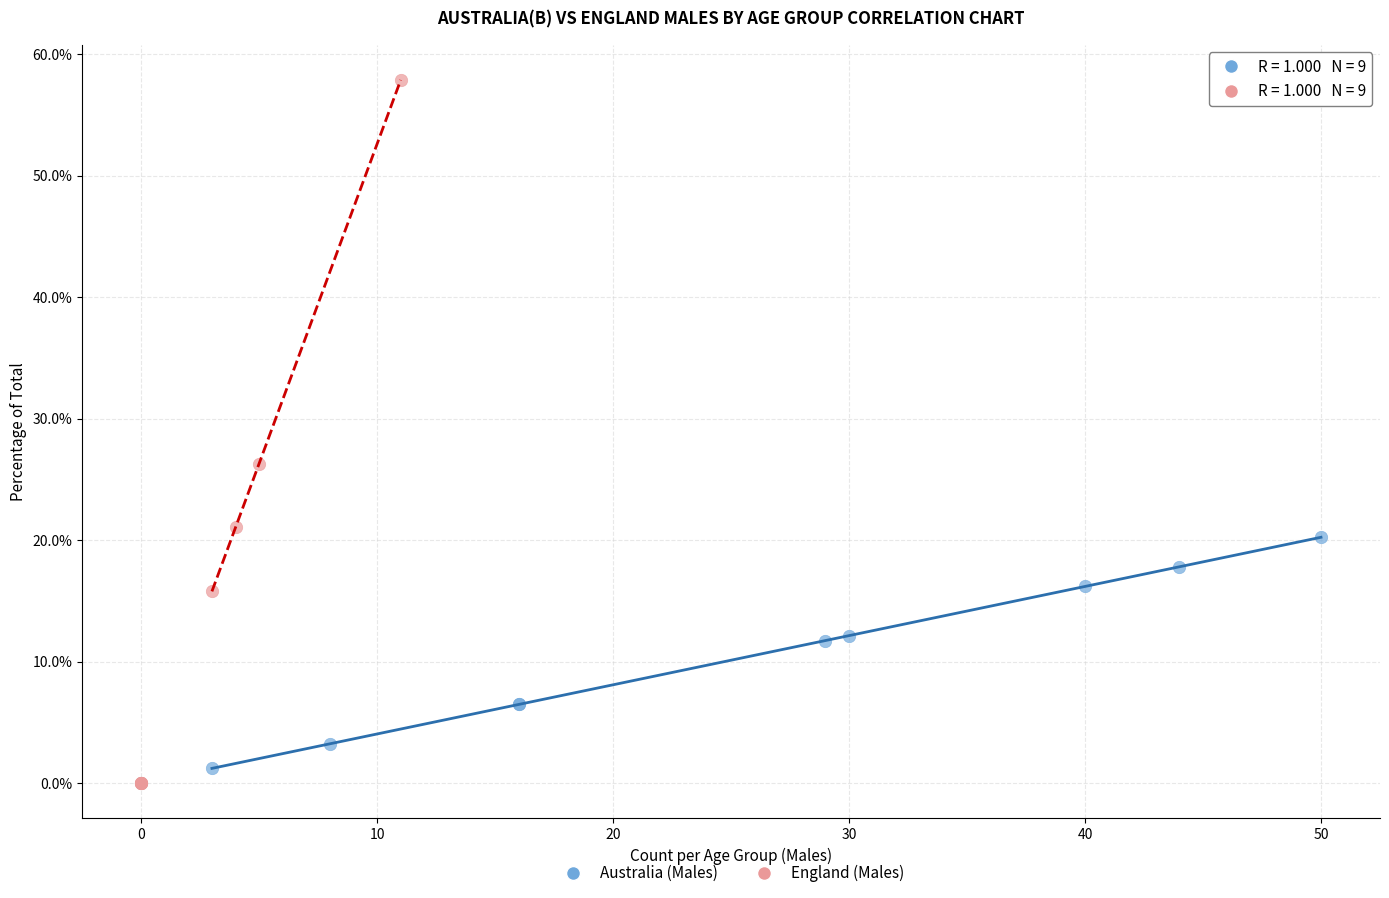

Which series has the widest spread of Y values?

England (Males)